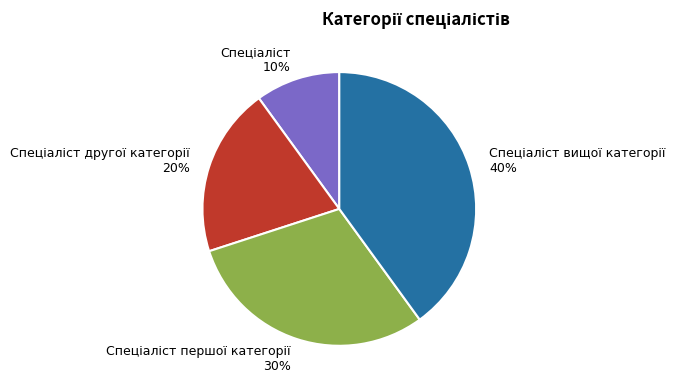

To the nearest percent, what is the difference between the largest and smallest slice percentages?

30%